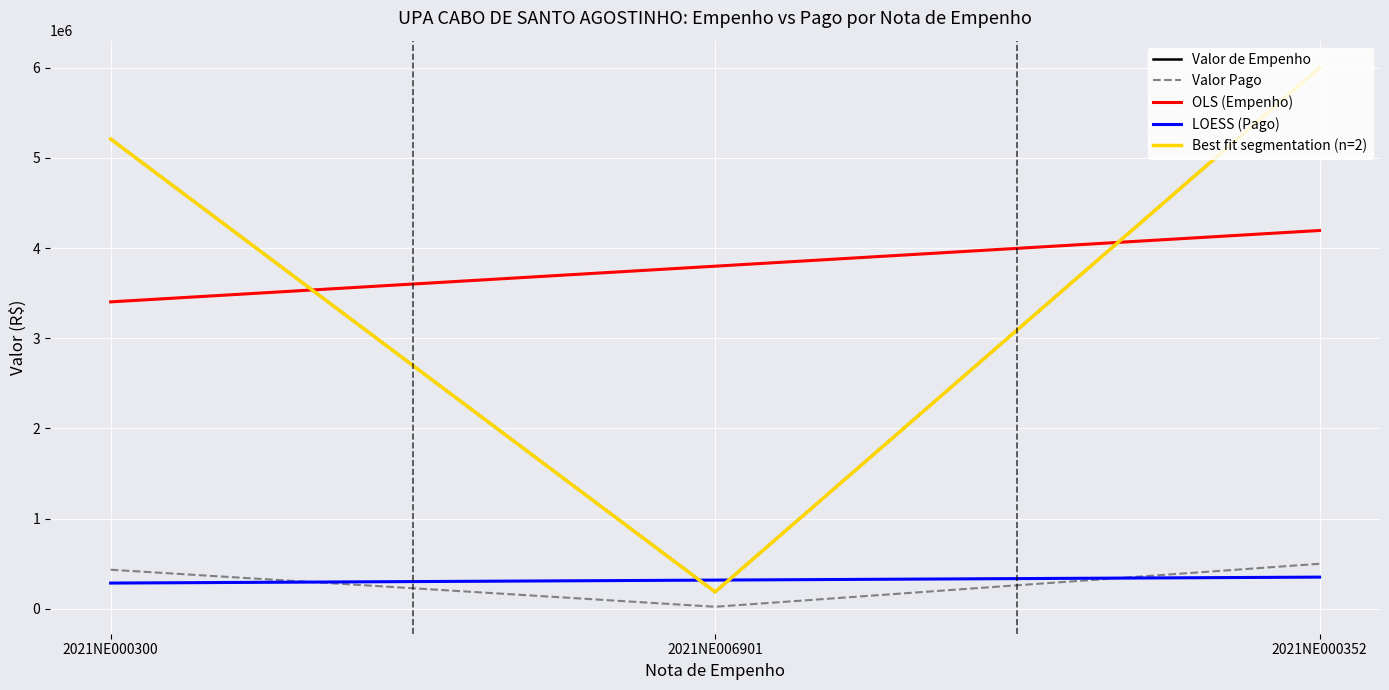

At how many categories does at least one series exceed 2030545?

3